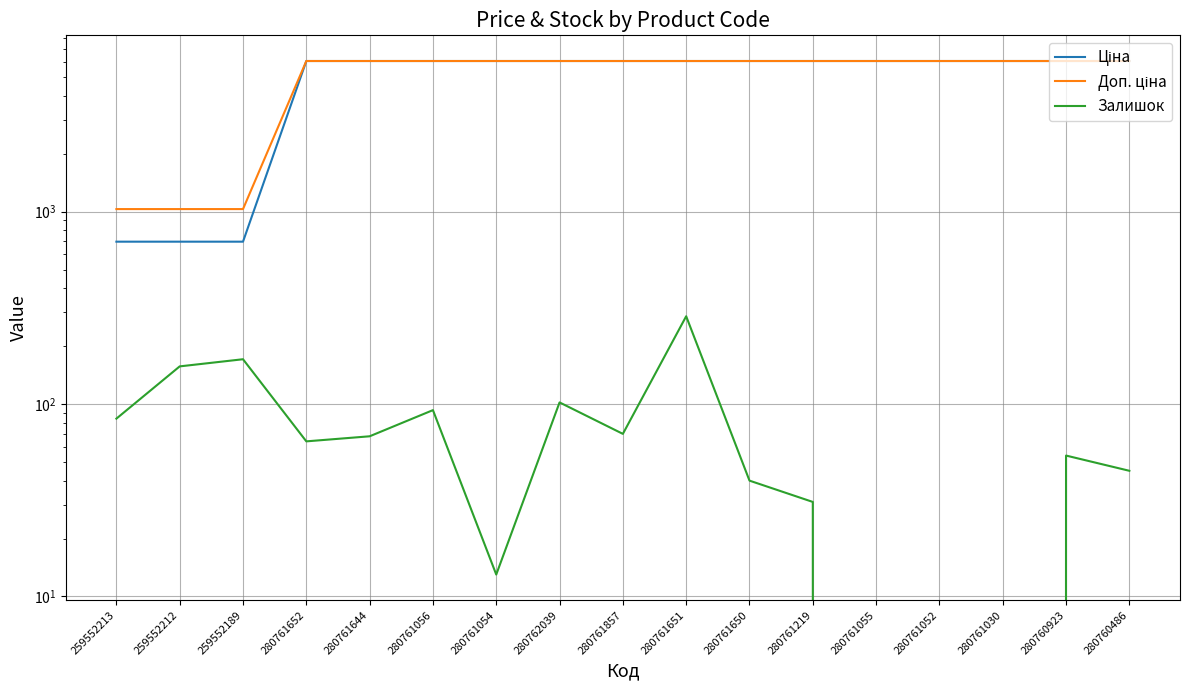

Where is the first local minimum for Залишок?

280761652